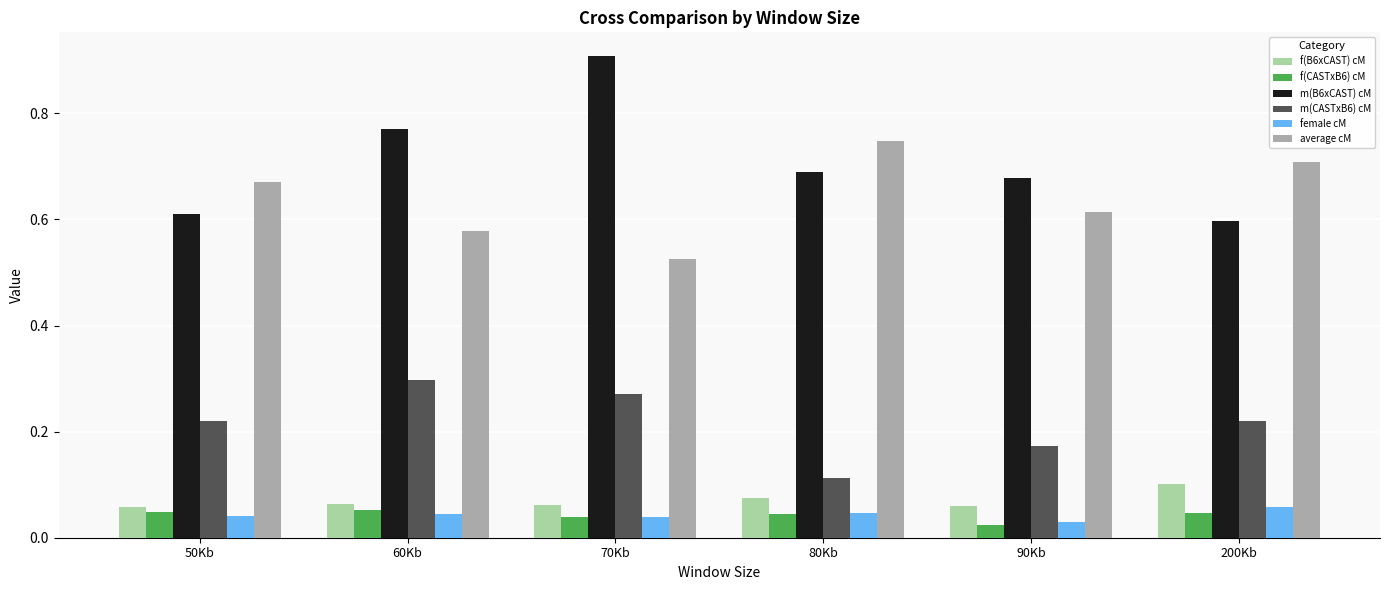

At how many categories does at least one series exceed 0?

6